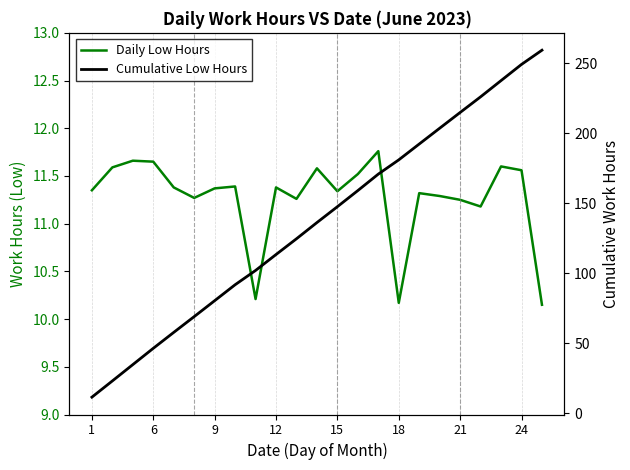

What is the smallest value displayed?

10.2